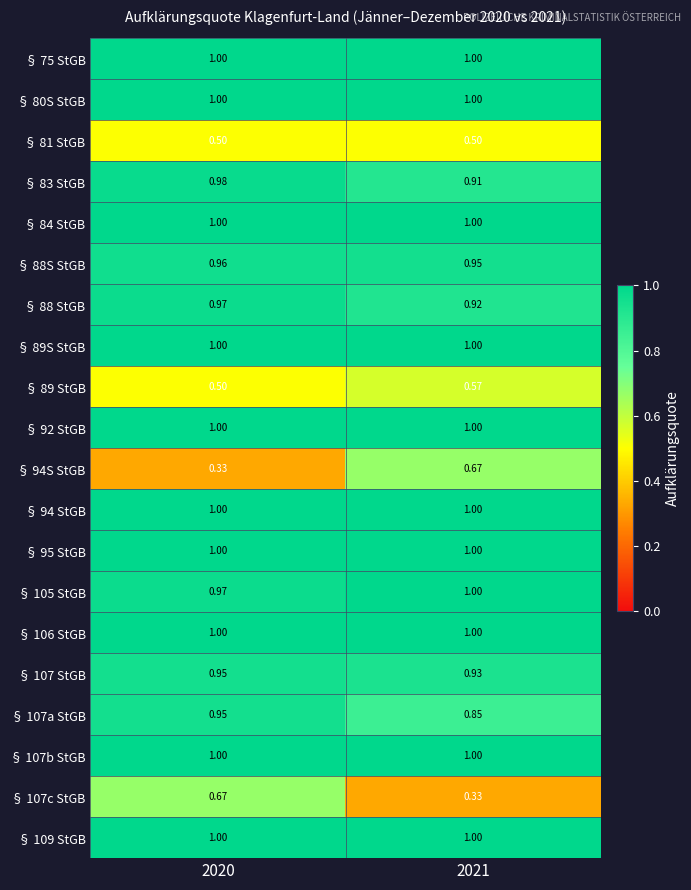

Is the value of § 105 StGB at 2020 greater than the value of § 94S StGB at 2020?

Yes